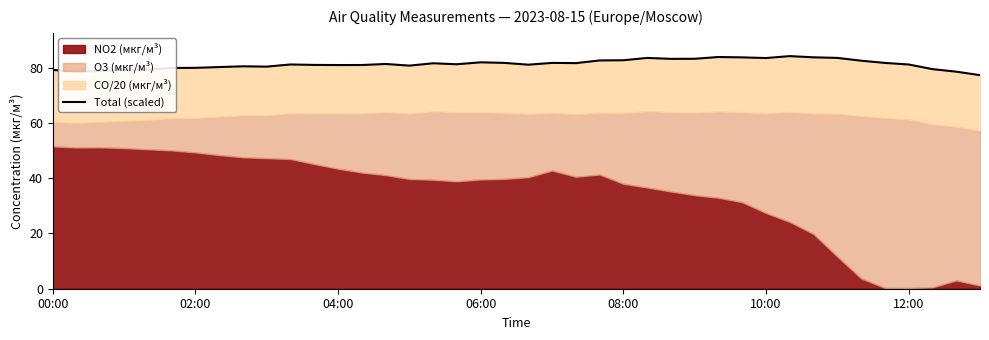

True or false: the data shows 39.2 at 28.

False